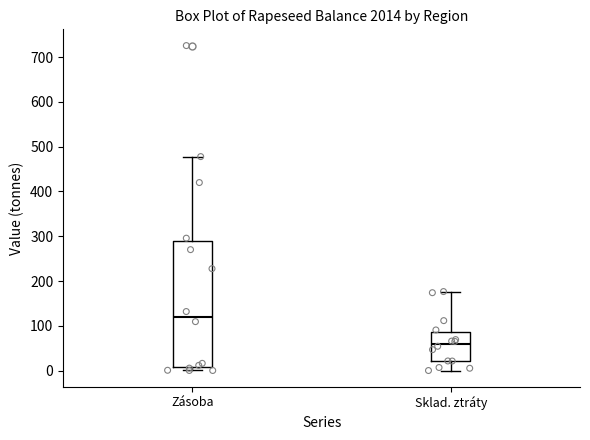

Where is the upper edge of the box for Zásoba on the y-axis? The values are not printed on the chart, so give them approximately, as read against the axis.

290